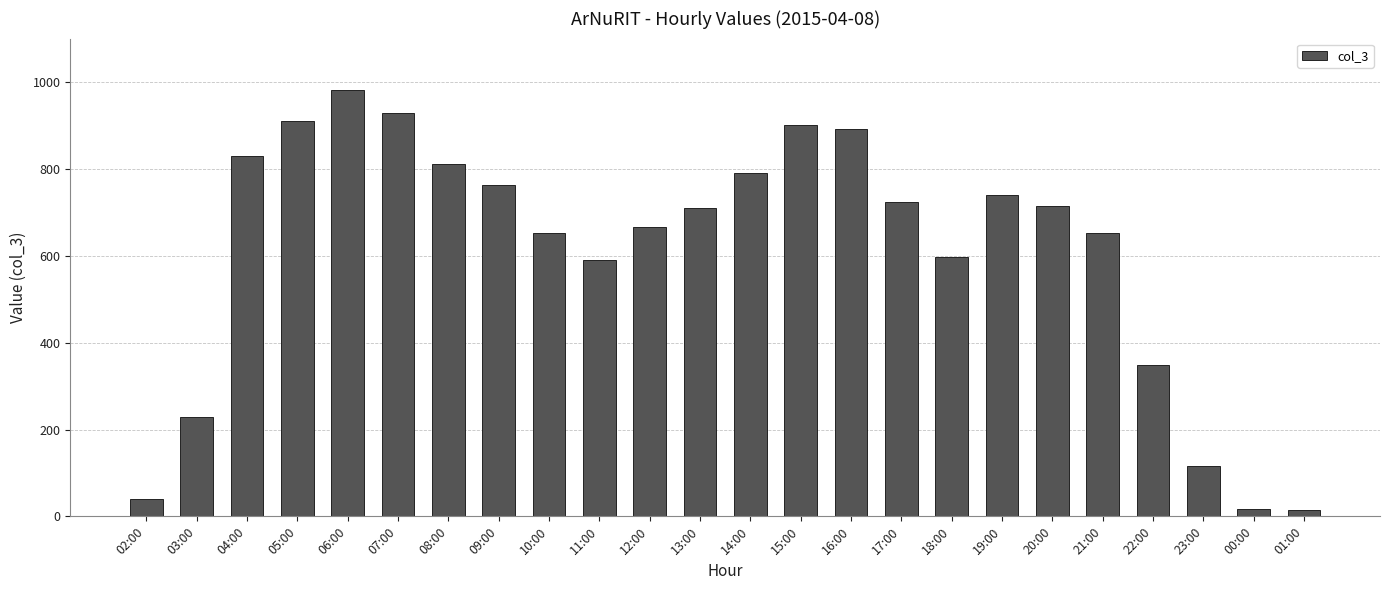

Is it true that the value at 16:00 is 1277?

False